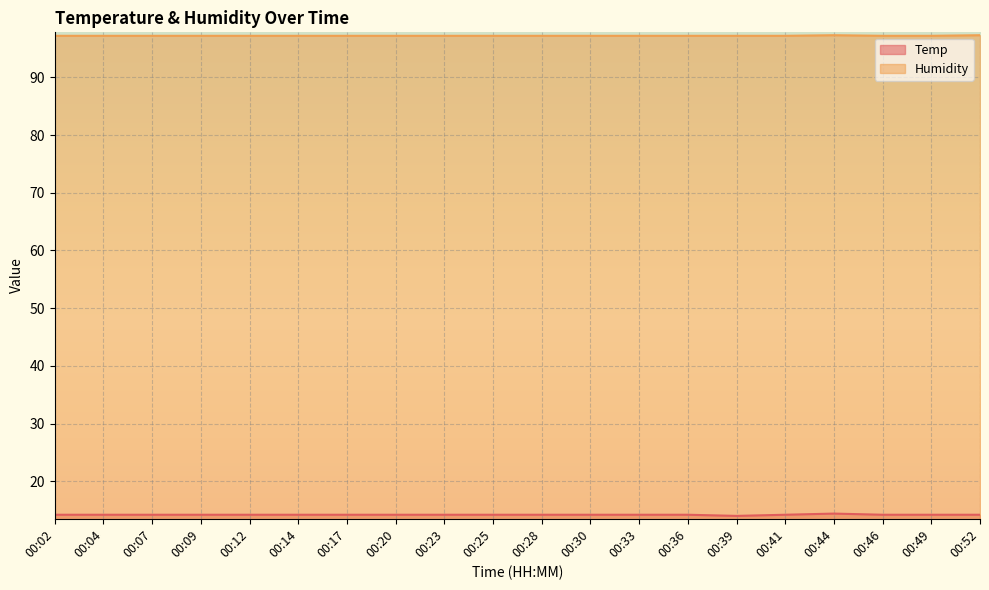

Which label corresponds to the largest value in the chart?

00:44